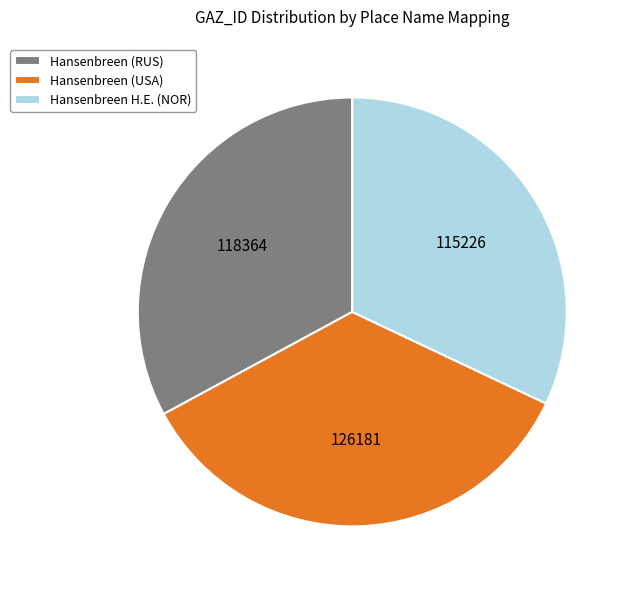

Does Hansenbreen (RUS) represent more than half of the total?

No